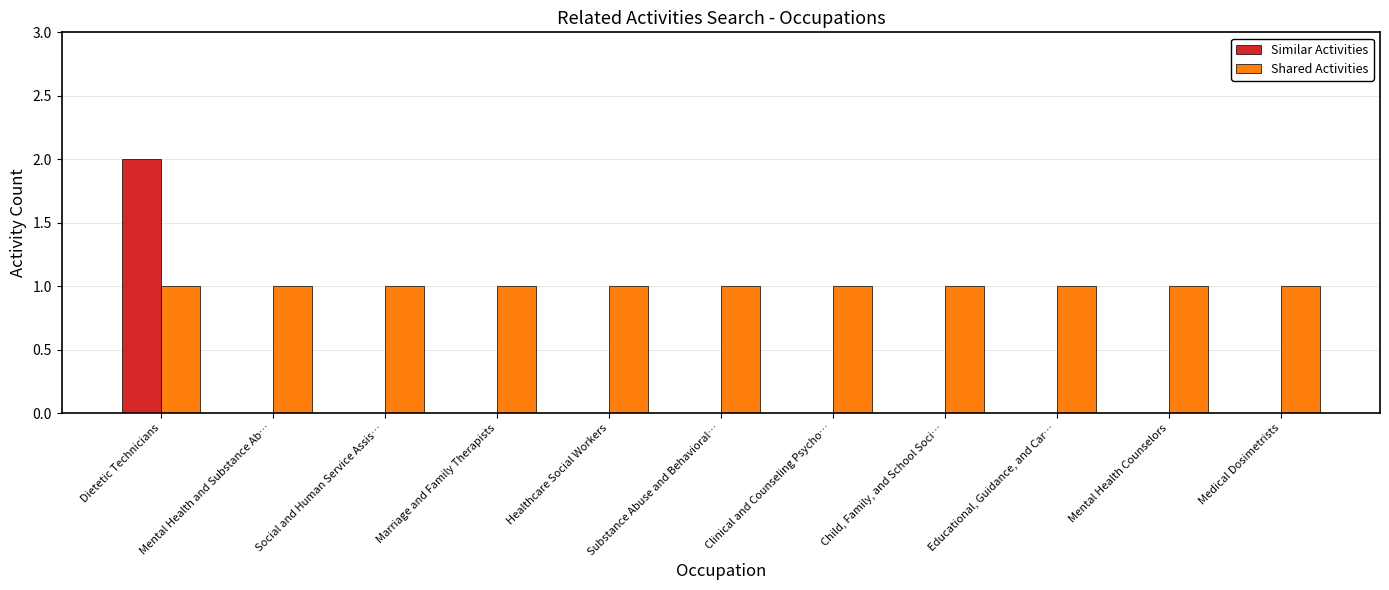

Reading left to right, extract all data points from this chart.

Similar Activities: 2	0	0	0	0	0	0	0	0	0	0
Shared Activities: 1	1	1	1	1	1	1	1	1	1	1